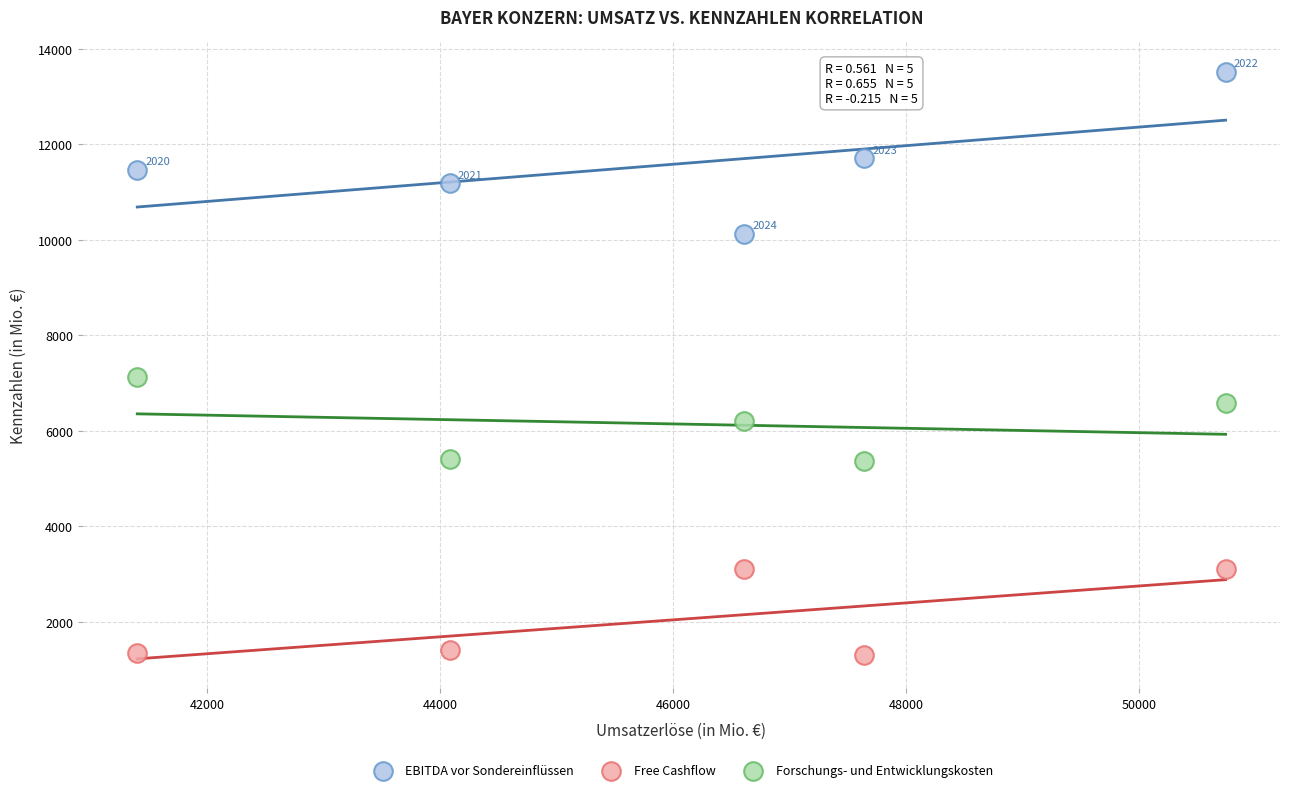

Which series contains the highest Y value?

EBITDA vor Sondereinflüssen